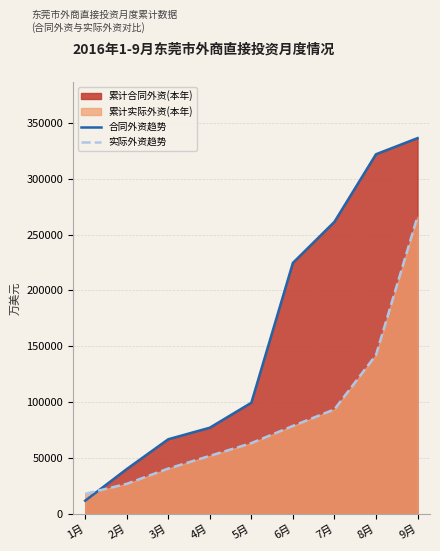

Reading left to right, what are all the values shown in this chart?

合同外资趋势: 1月=11798	2月=40112	3月=66814	4月=77151	5月=99496	6月=224719	7月=261500	8月=321975	9月=336402
实际外资趋势: 1月=17948	2月=26890	3月=40570	4月=51939	5月=63345	6月=78741	7月=93573	8月=142292	9月=266224